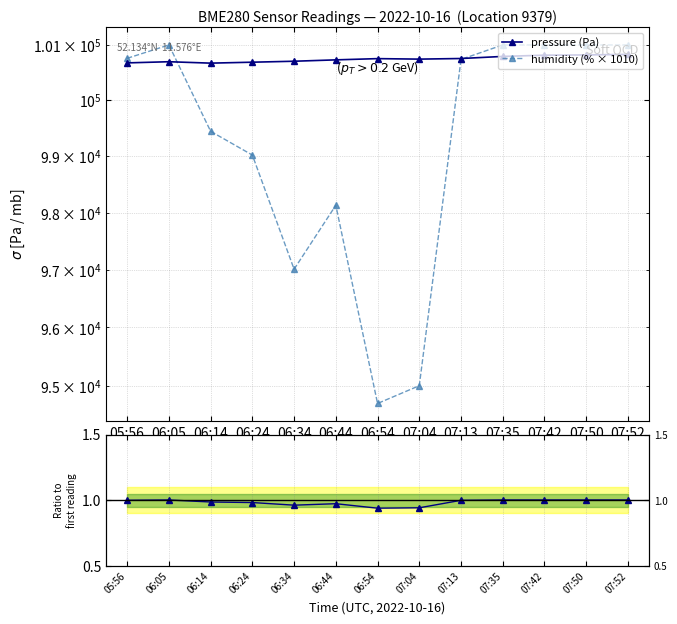

At how many categories does at least one series exceed 96905?

13